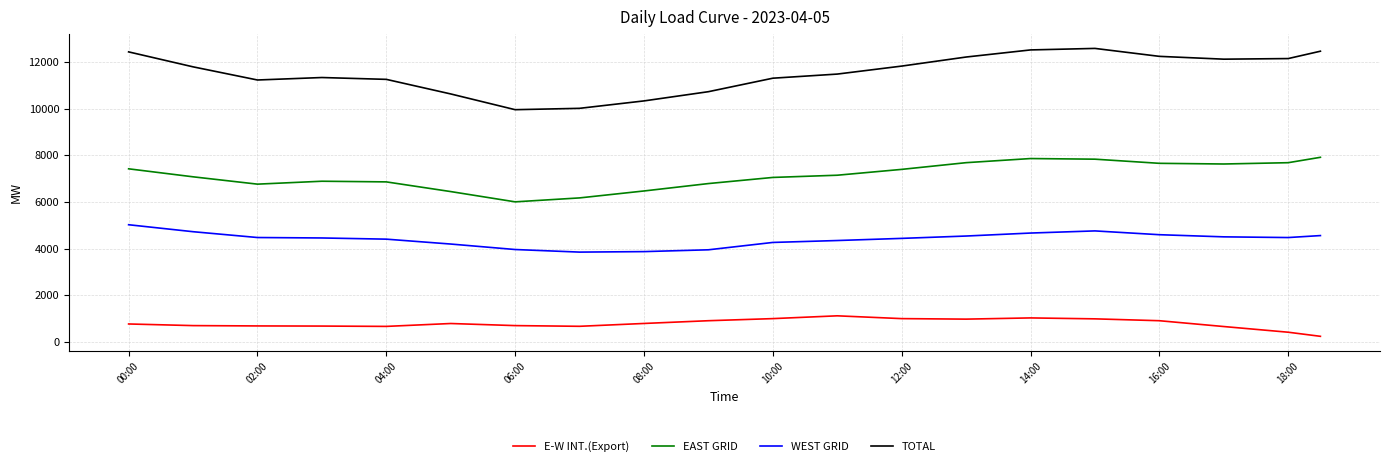

How many lines are shown in the chart?

4